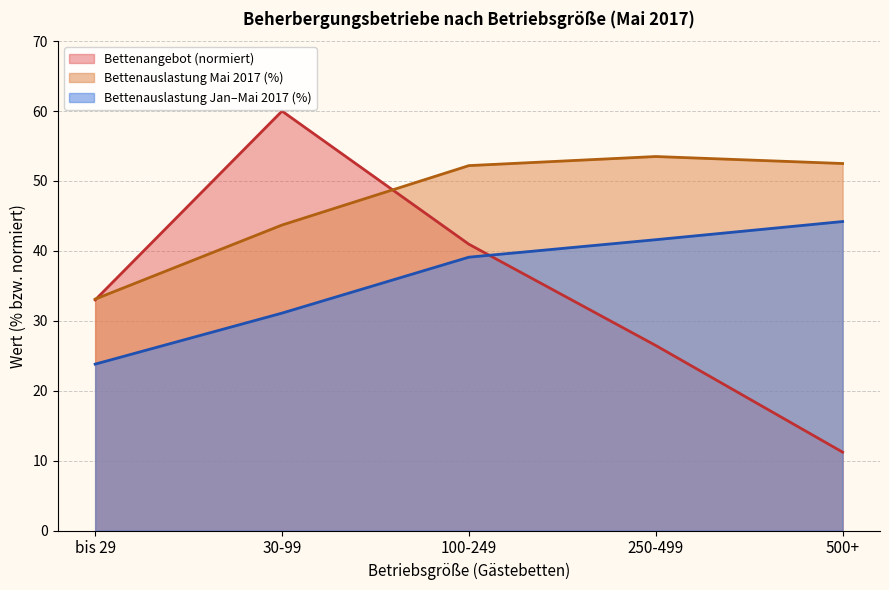

Between which two adjacent categories do Bettenangebot and Durchschnittliche Bettenauslastung Mai first intersect?

bis 29 and 30-99